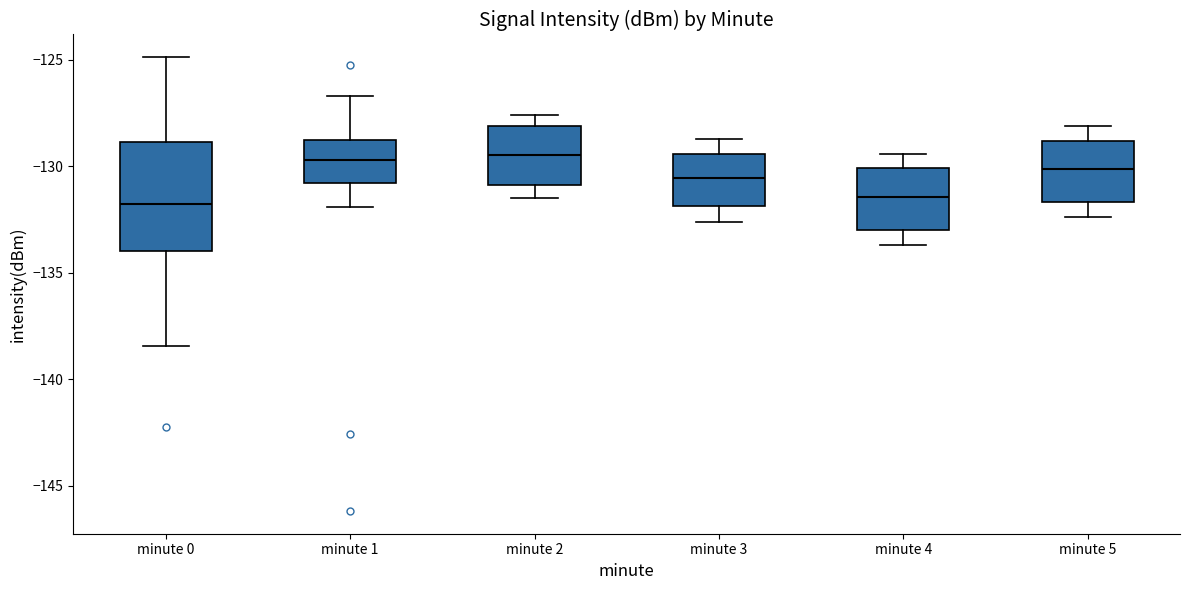

Comparing the boxes themselves (not the whiskers), which one is the tallest?

minute 0